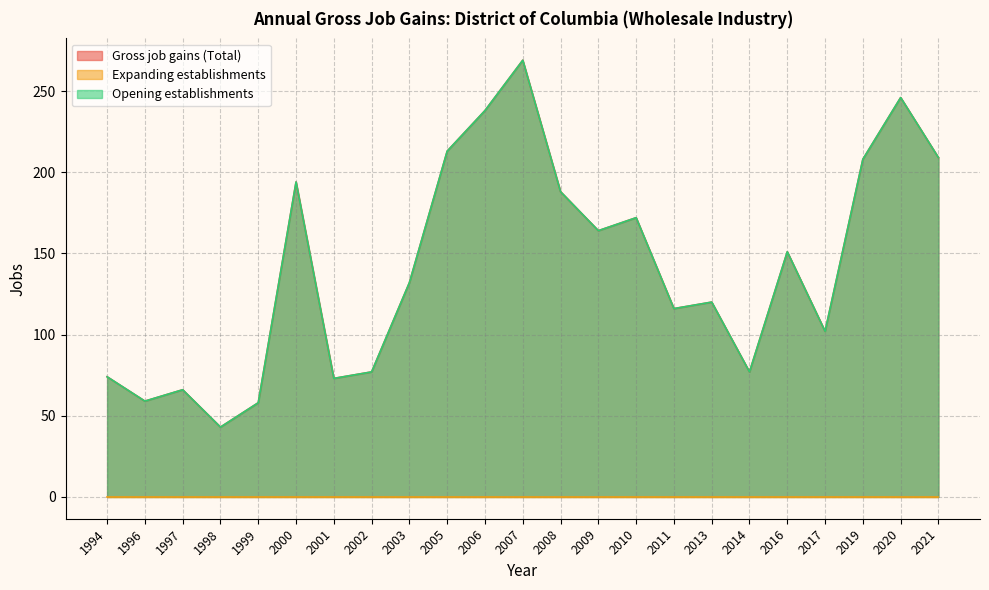

What is the value of the Opening establishments point at the 2nd from the left?

59